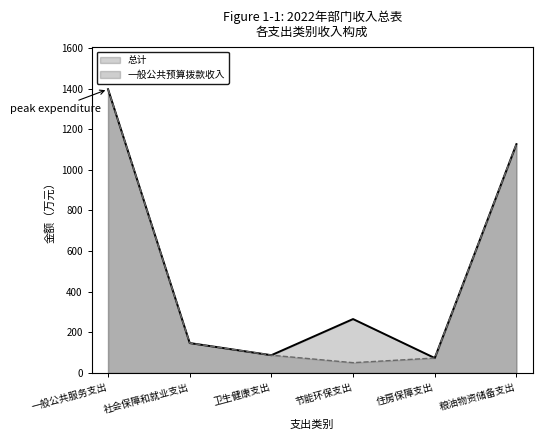

Is it true that 一般公共预算拨款收入 equals 147.5 at 社会保障和就业支出?

True